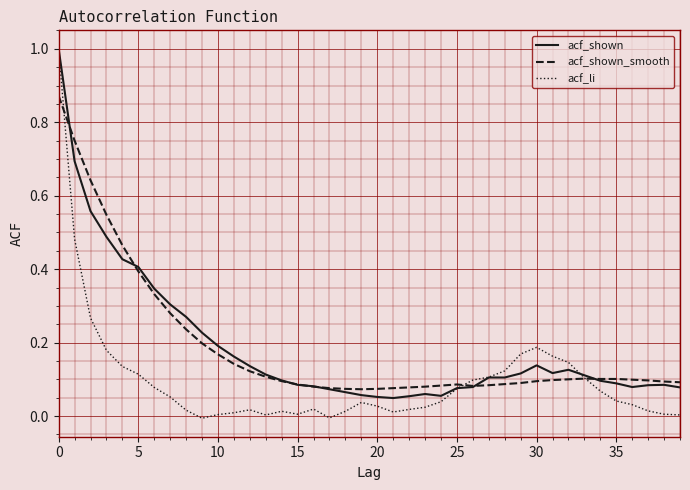

What is the greatest value displayed?

1.0